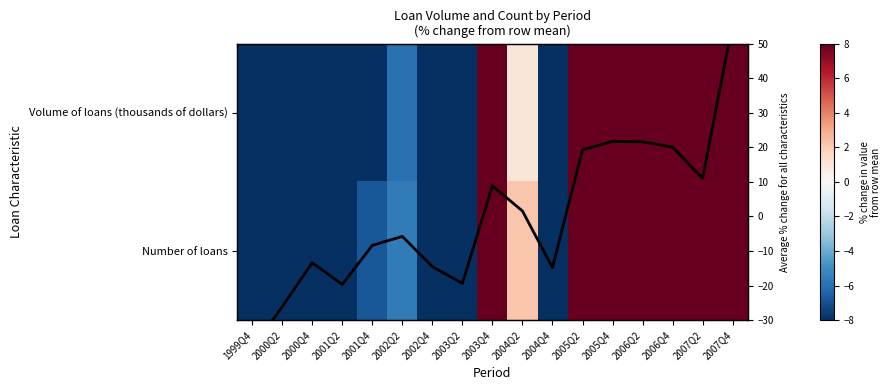

The Average % change
for all characteristics series shows -4.8 at 2002Q4. True or false?

False